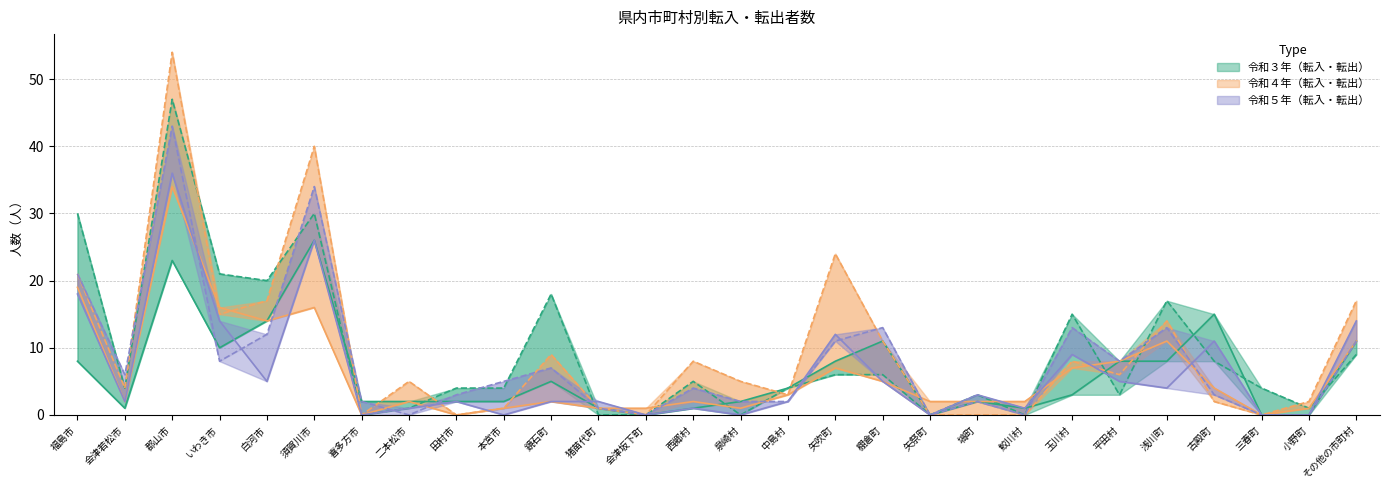

Where do 令和４年転出 and 令和５年転入 first cross each other?

二本松市 and 田村市